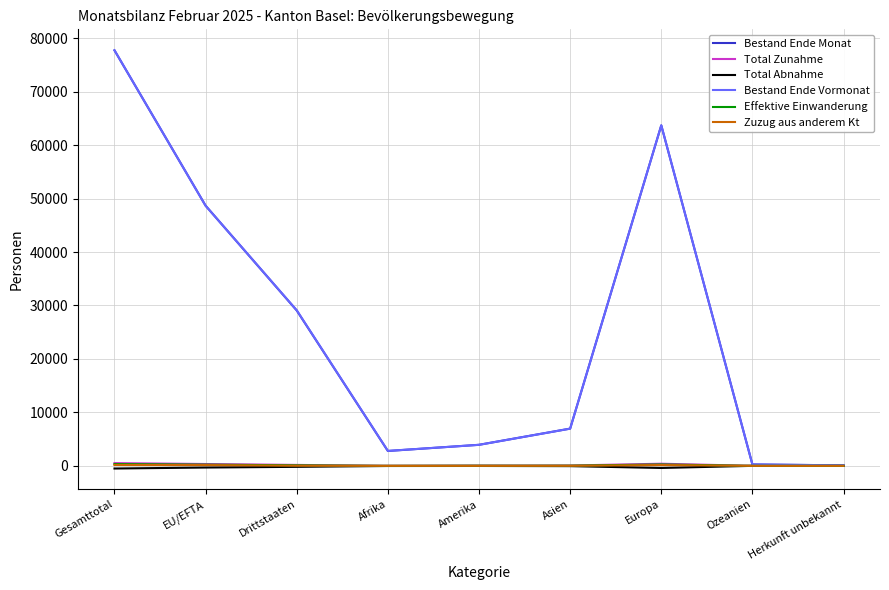

Does the chart have visible grid lines?

Yes